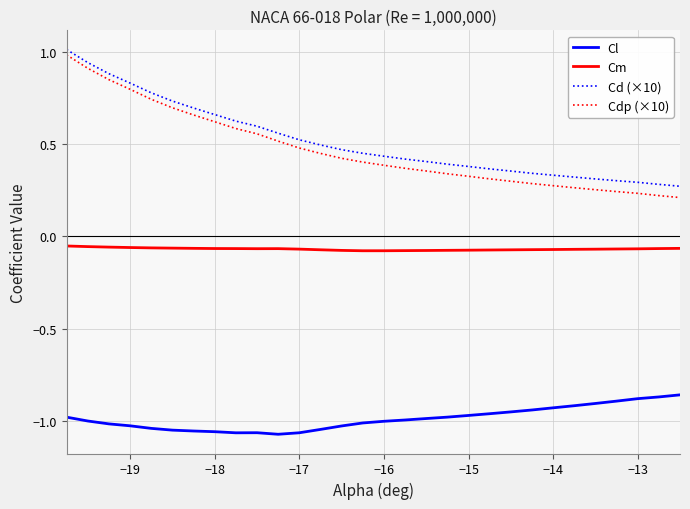

What is the greatest value displayed?

1.0